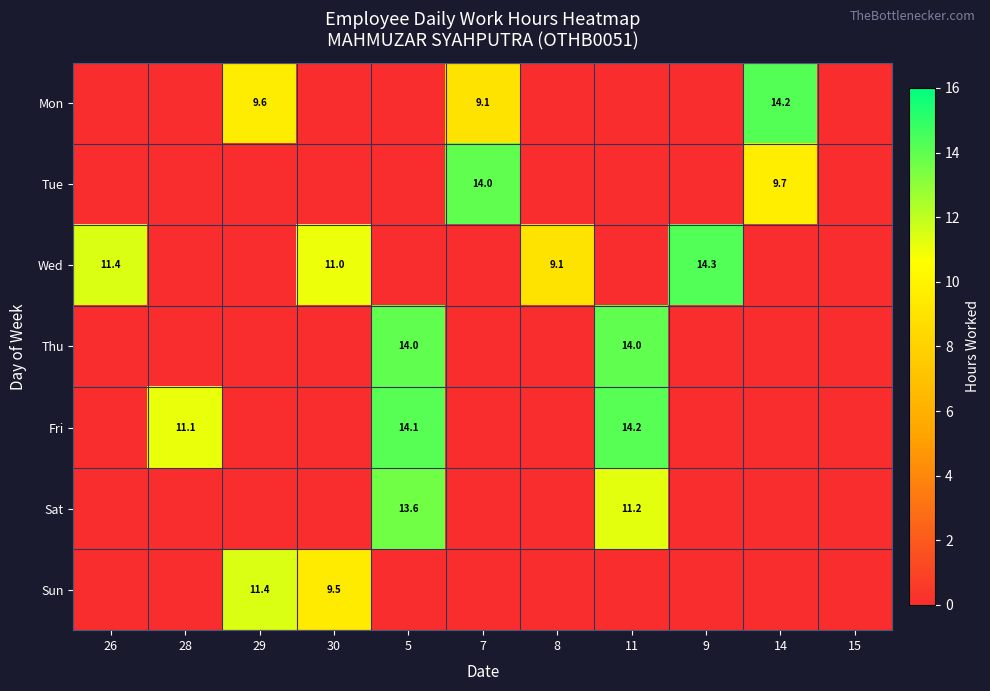

Is it true that Tue equals 14.0 at 7?

True